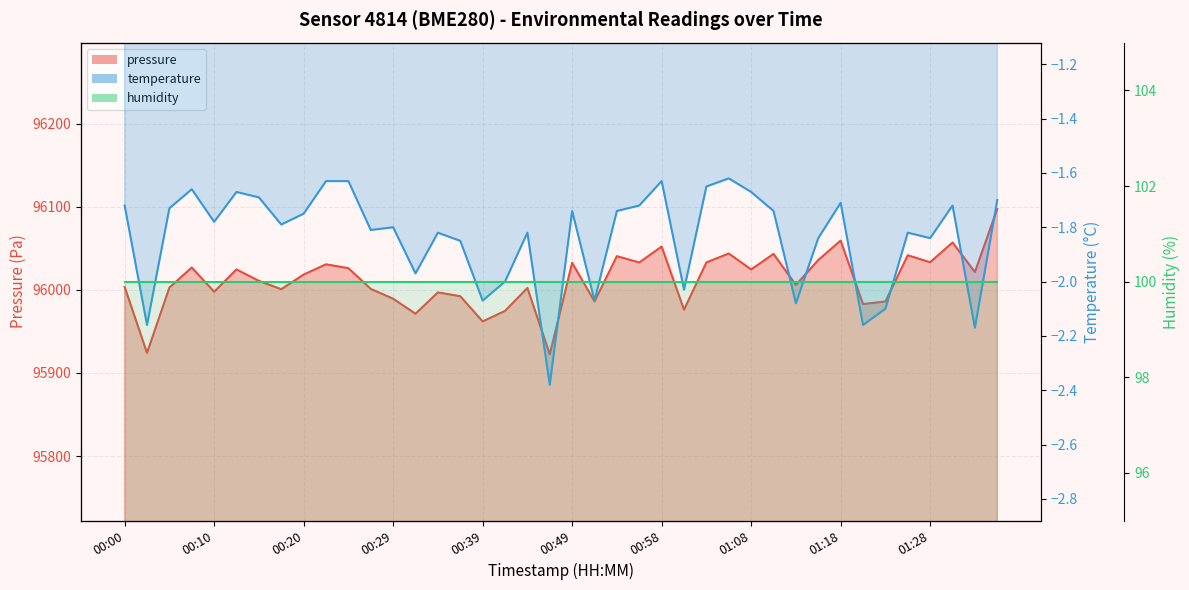

The pressure series shows 96018.3 at 00:20. True or false?

True